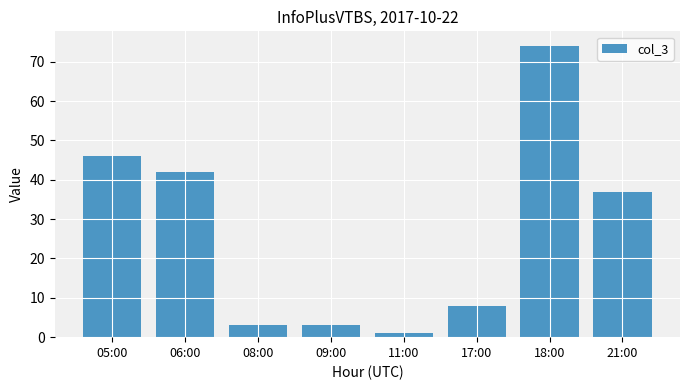

Reading left to right, what are all the values shown in this chart?

46	42	3	3	1	8	74	37